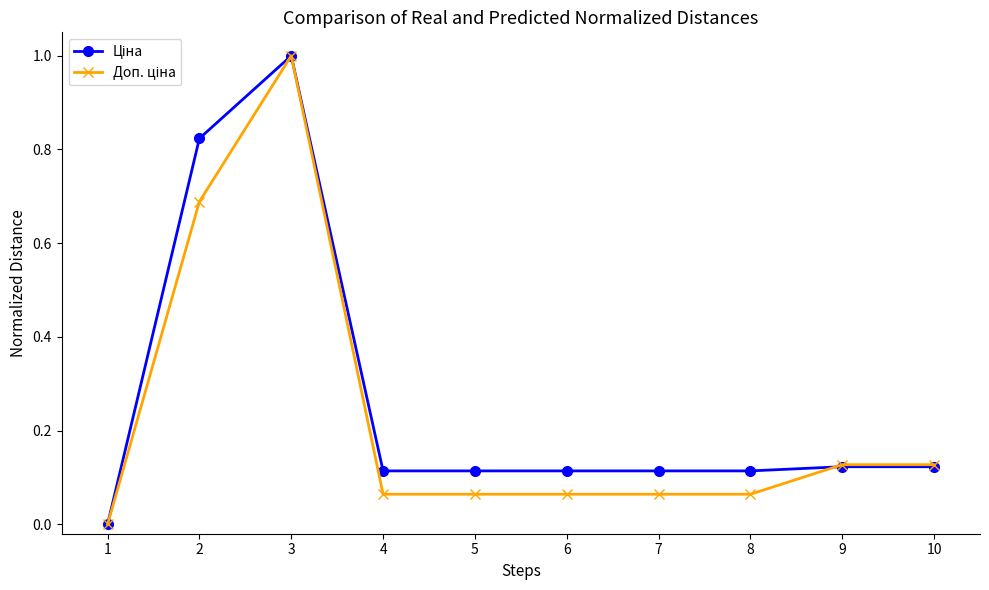

At which category is the sum across all series the highest?

3